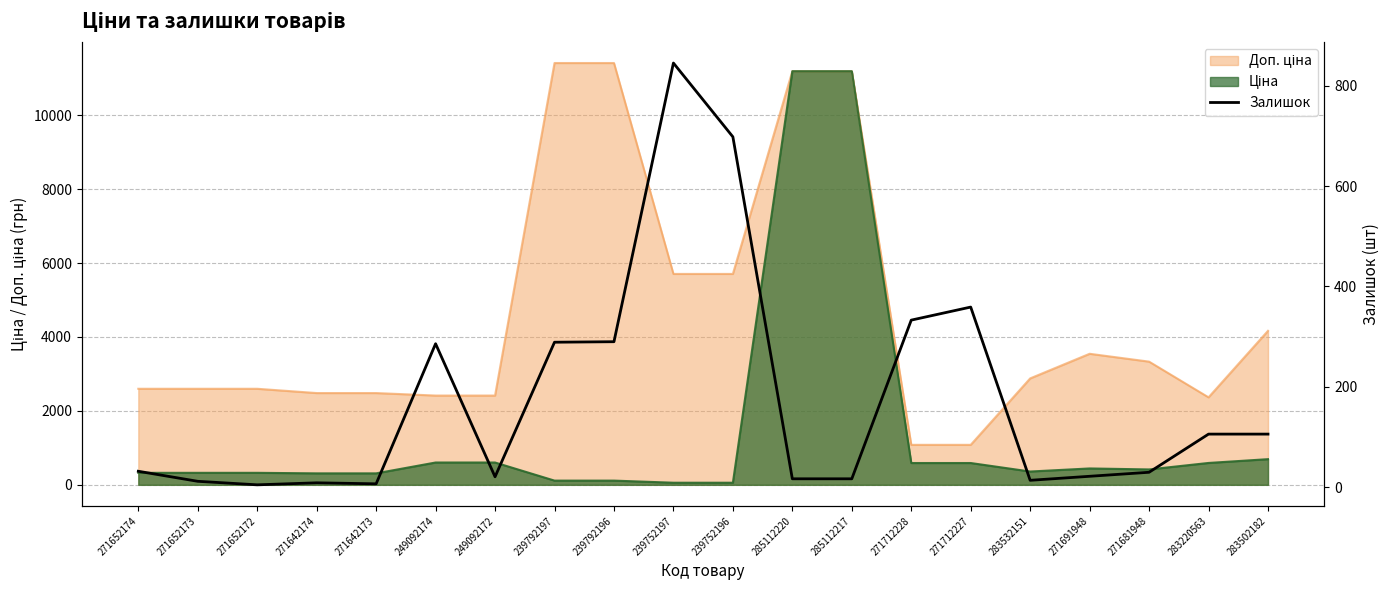

What is the difference between the second highest and minimum values?

693